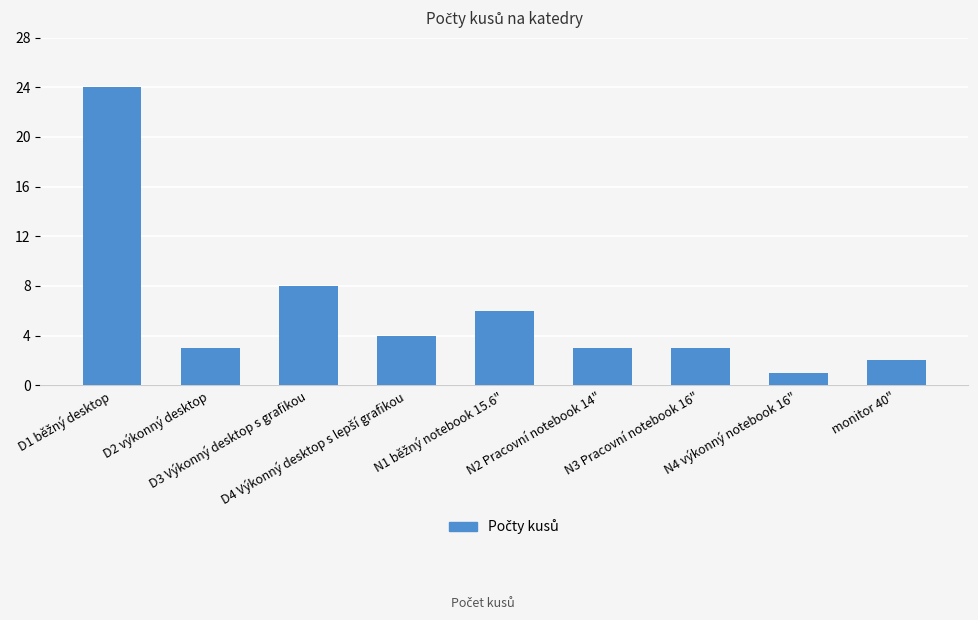

What is the average value?

6